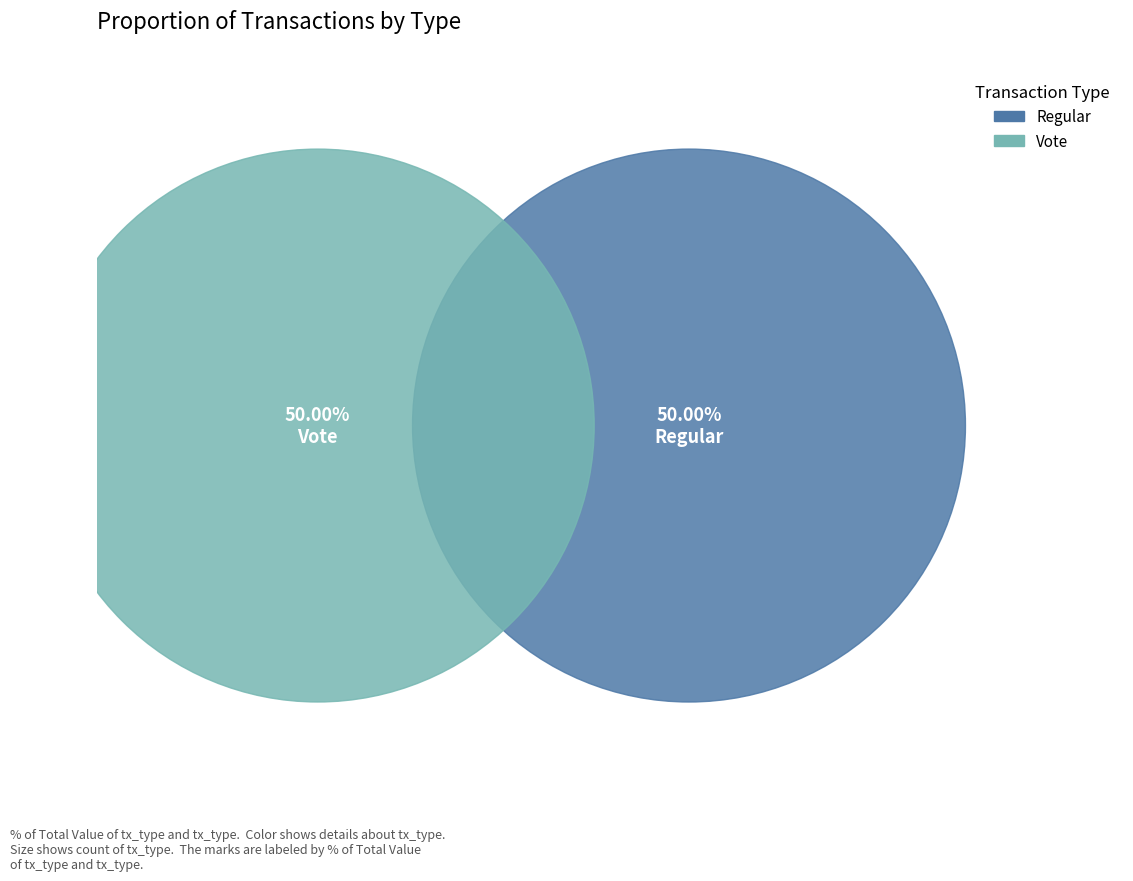

To the nearest percent, what portion does Vote represent?

50%